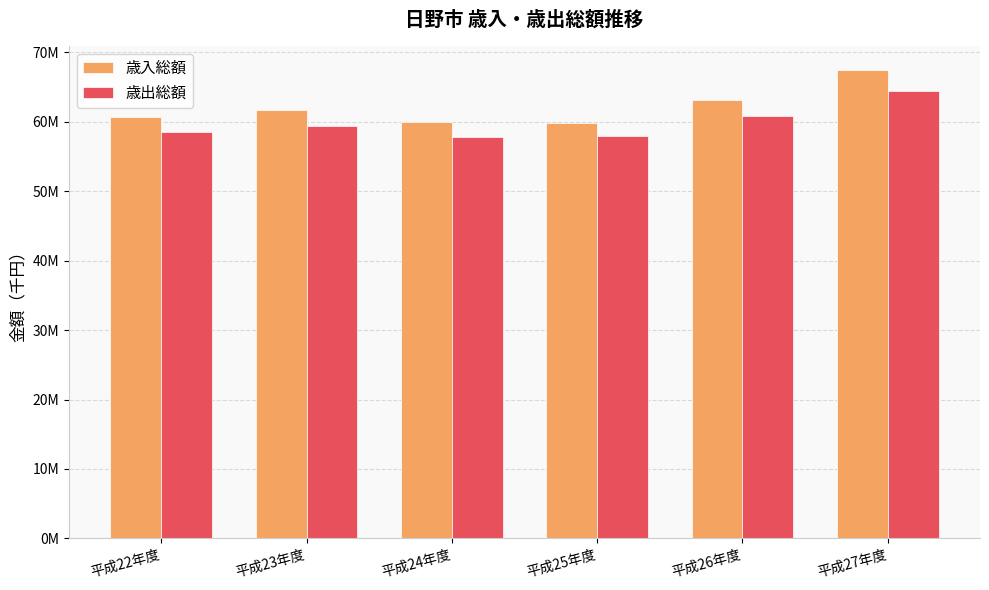

At which category is the sum across all series the highest?

平成27年度